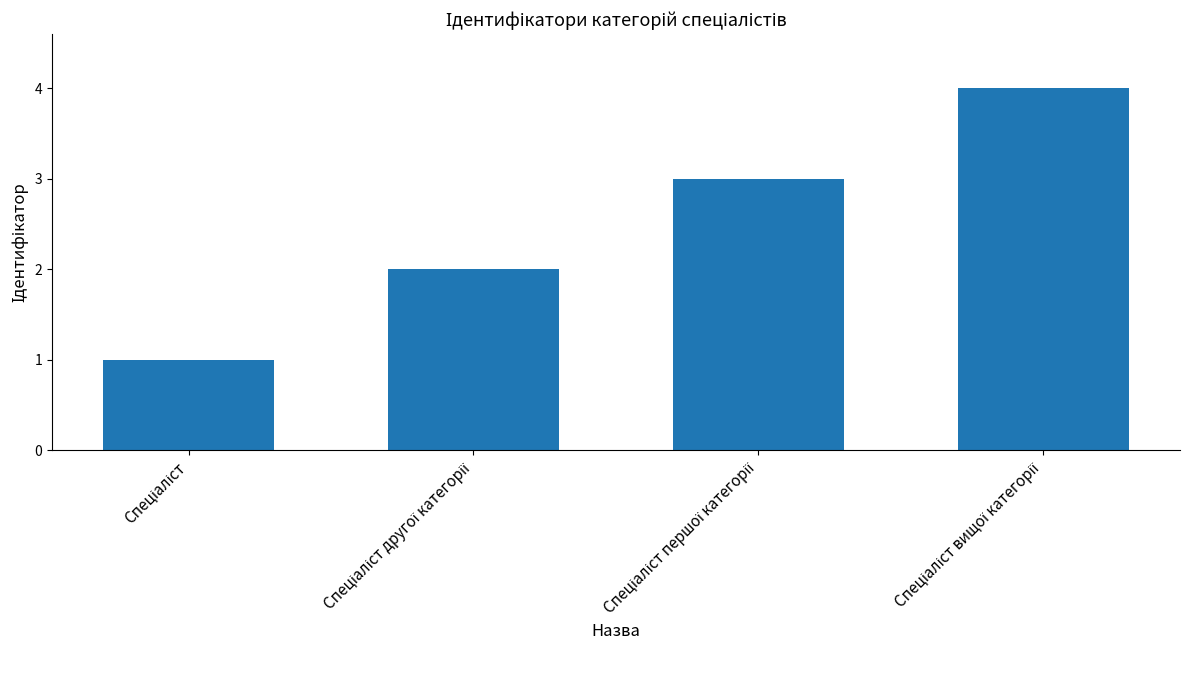

How many data points does each series have?

4